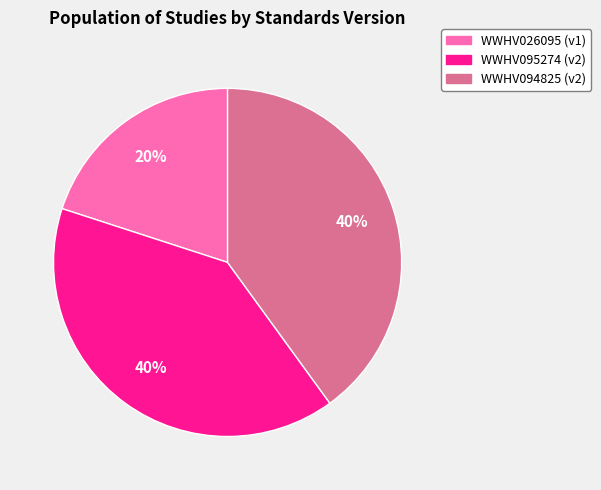

How many segments does this pie chart have?

3